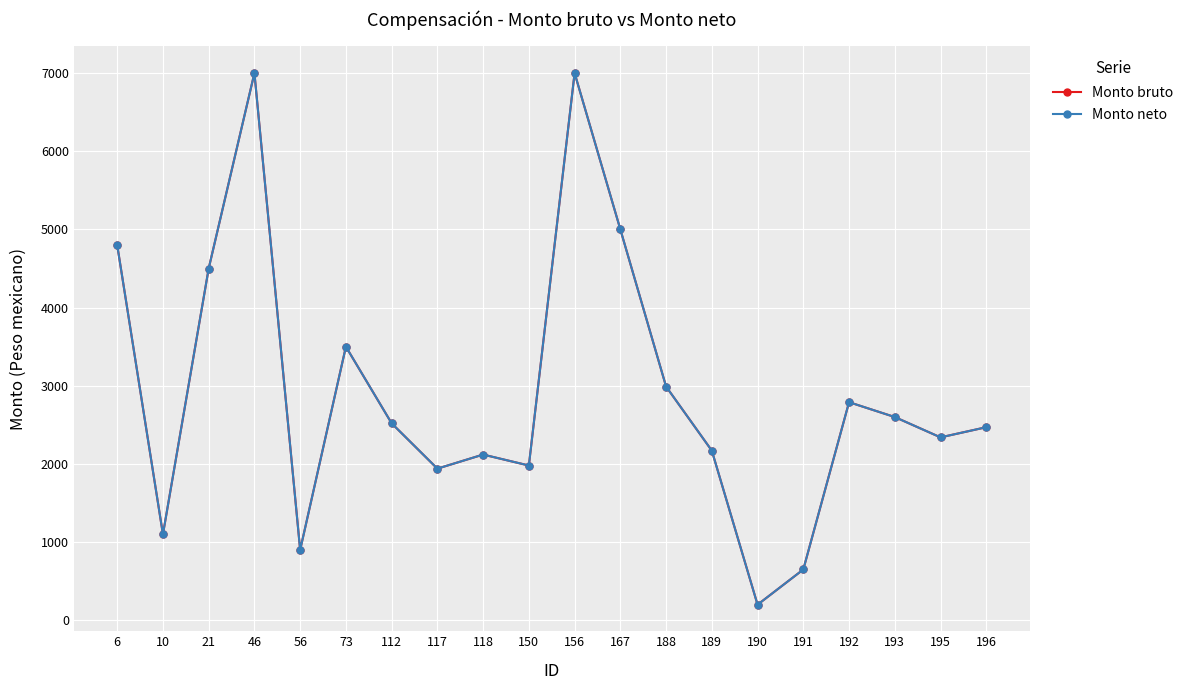

What is the difference between the maximum and minimum values in the Monto bruto series?

6800